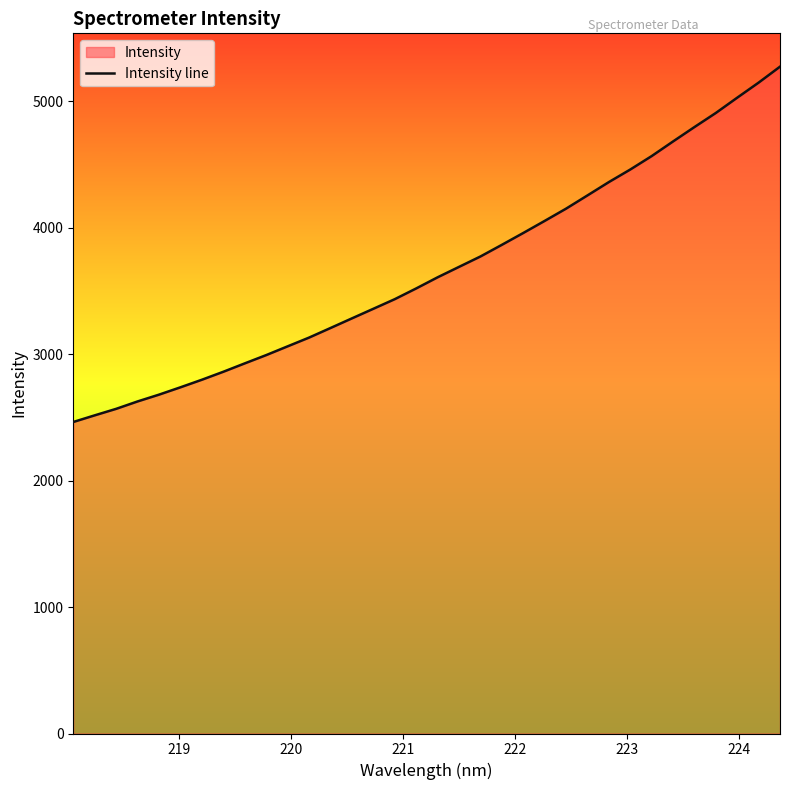

True or false: there are more than 1 points higher than both neighbors.

False